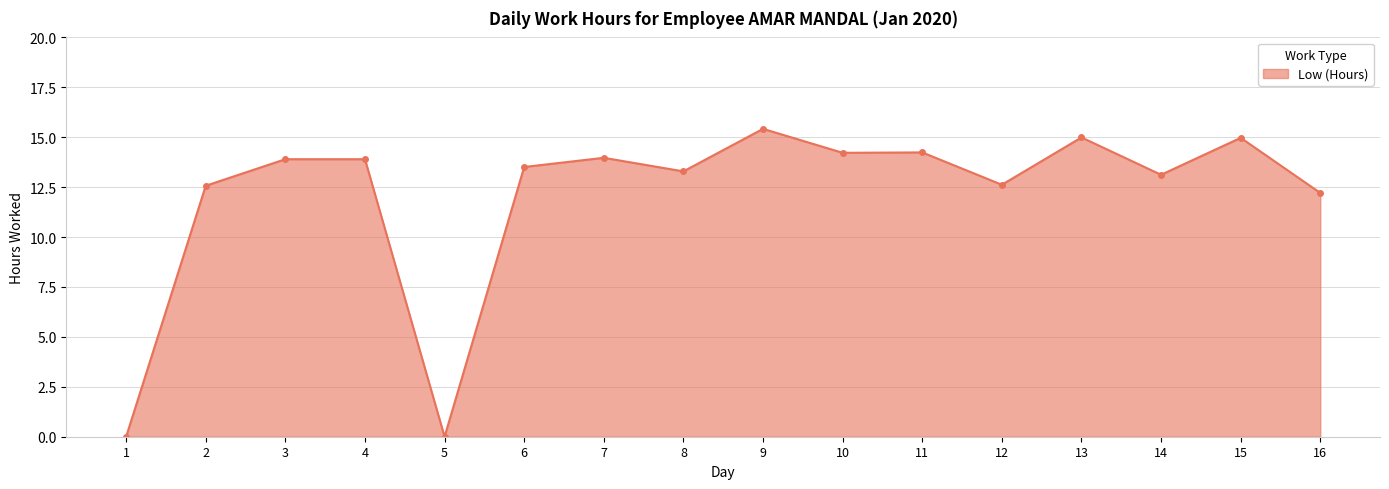

Where does the data first go above 13?

3